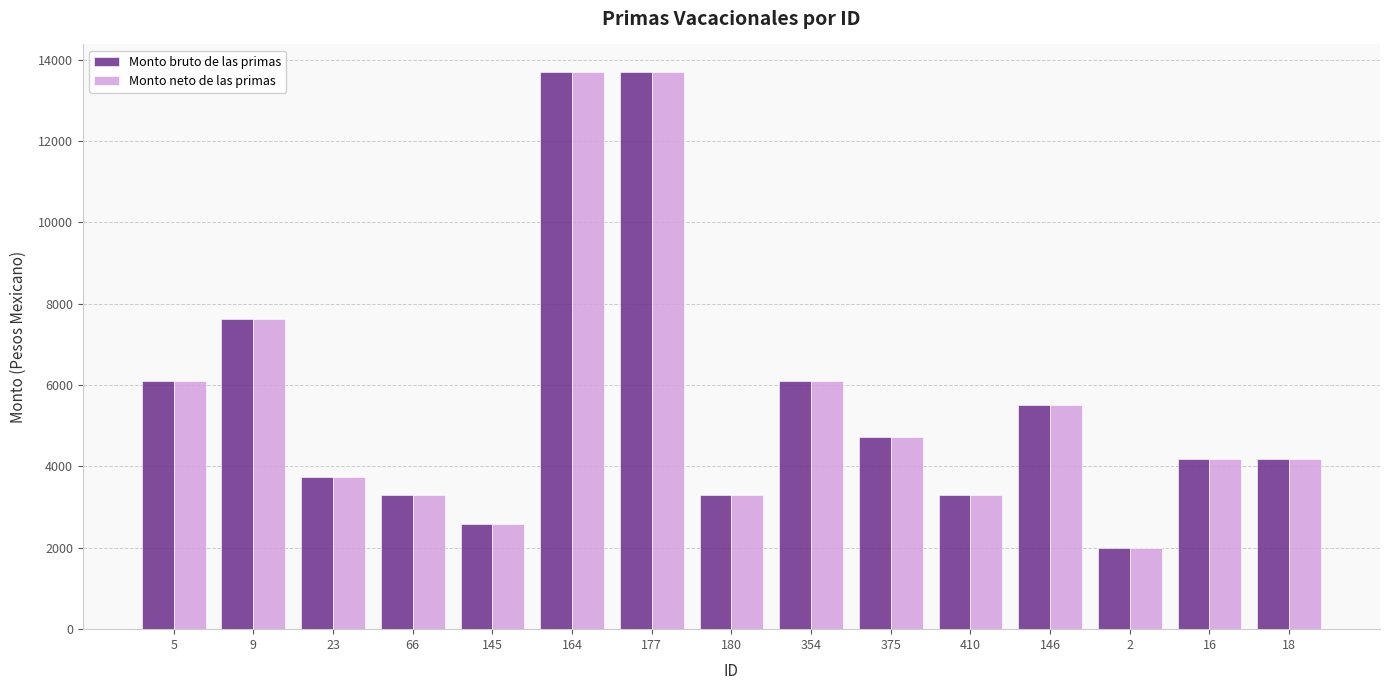

What is the maximum value for Monto neto de las primas?

13687.3